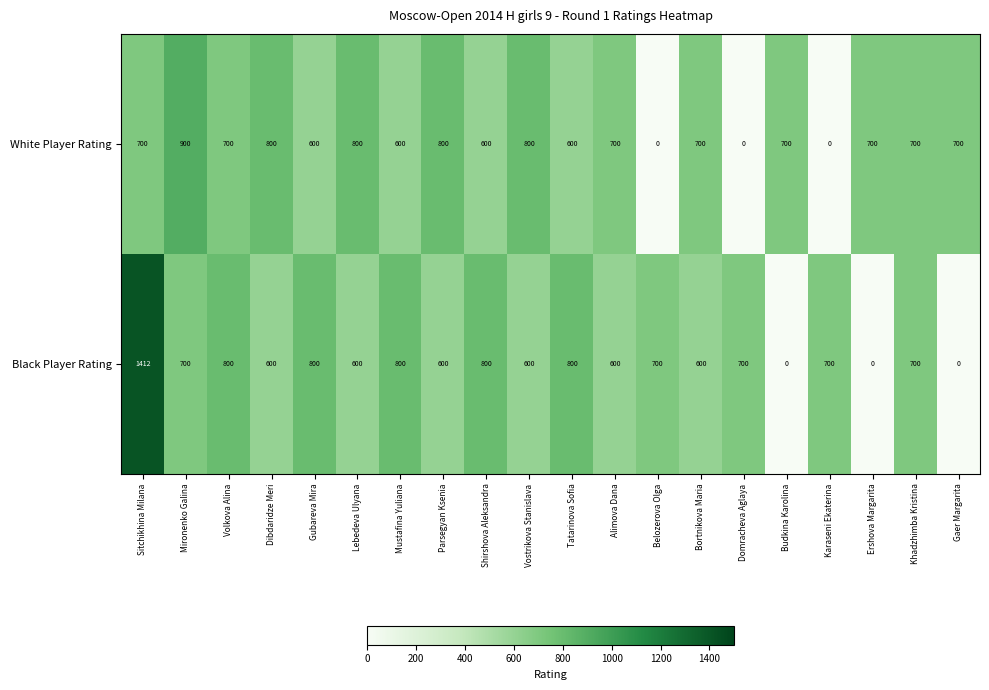

At which category does the chart reach its peak across all series?

Sitchikhina Milana